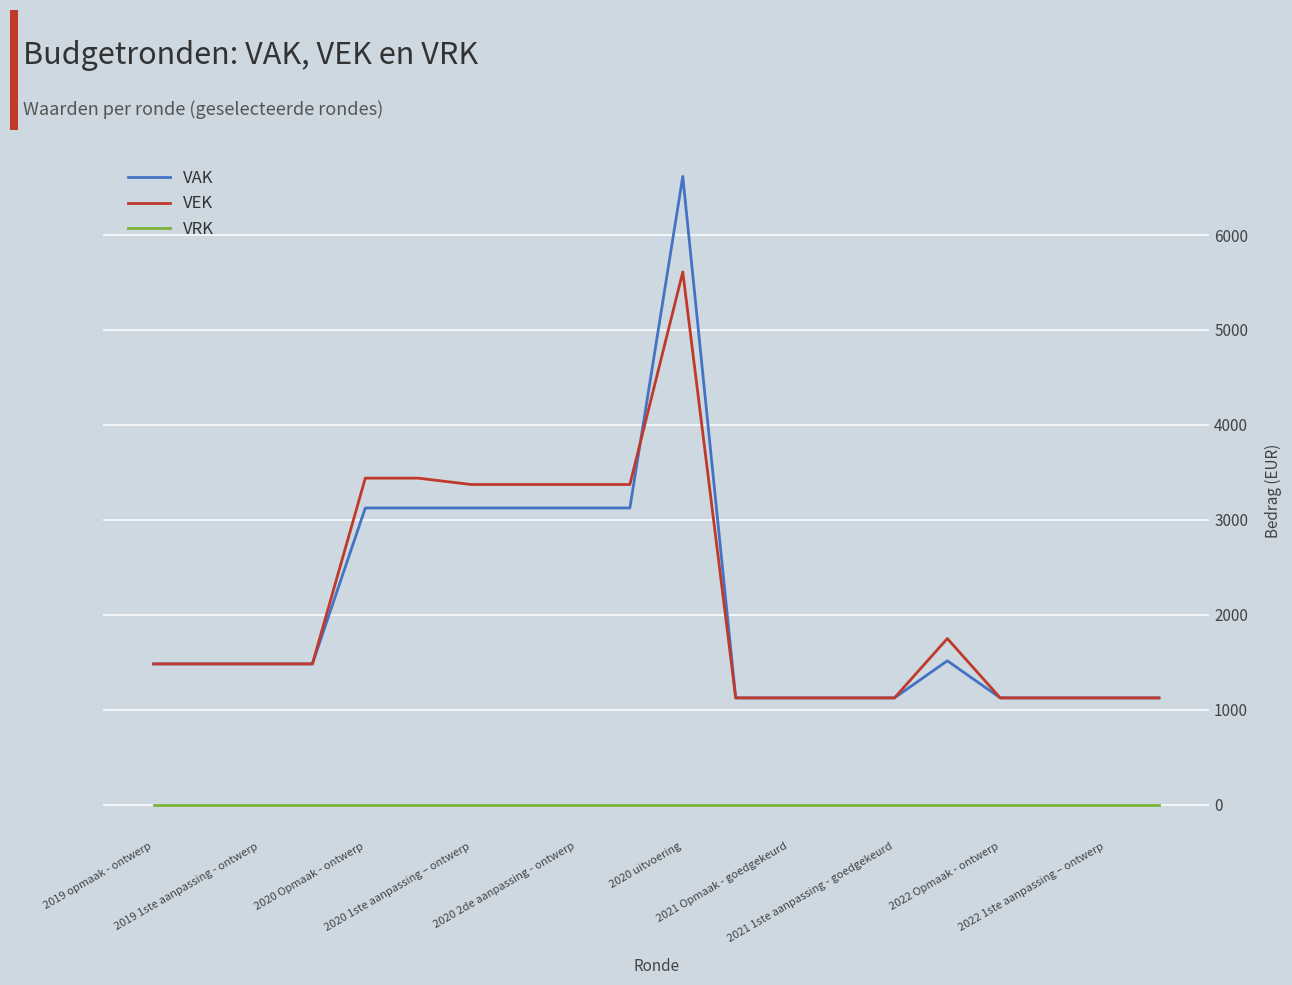

True or false: VEK and VRK cross at least once.

False